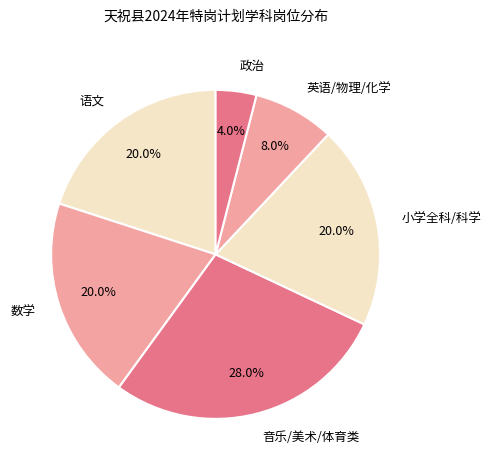

Count the number of slices in the pie.

6